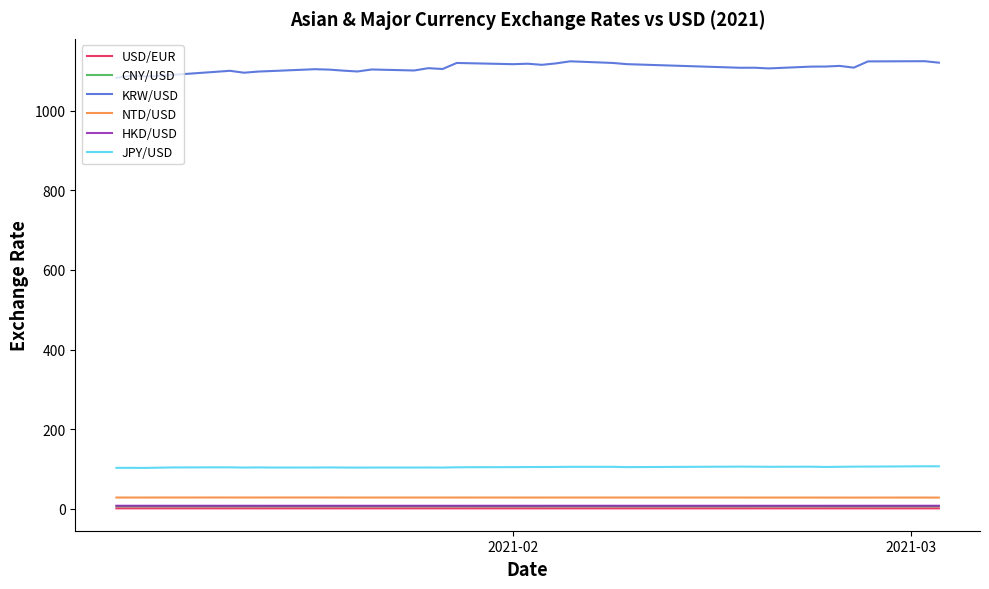

True or false: HKD/USD and NTD/USD intersect in this chart.

False